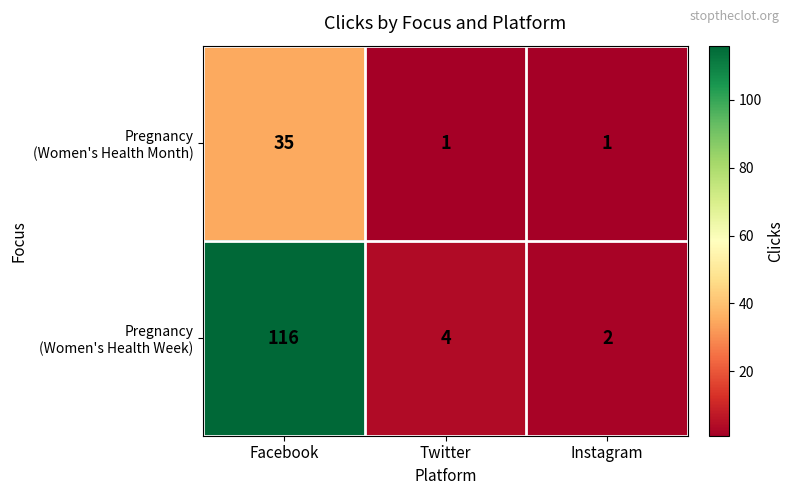

Count the number of categories in the chart.

3